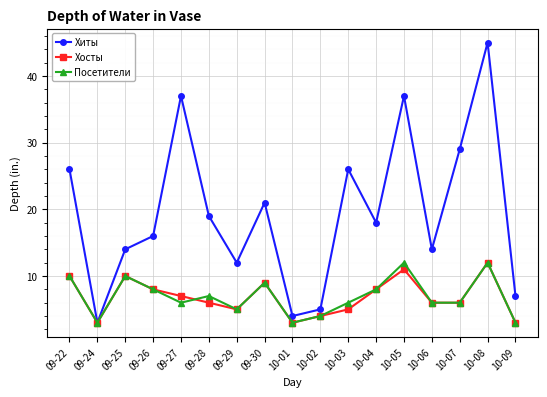

Reading left to right, extract all data points from this chart.

Хиты: 26	3	14	16	37	19	12	21	4	5	26	18	37	14	29	45	7
Хосты: 10	3	10	8	7	6	5	9	3	4	5	8	11	6	6	12	3
Посетители: 10	3	10	8	6	7	5	9	3	4	6	8	12	6	6	12	3